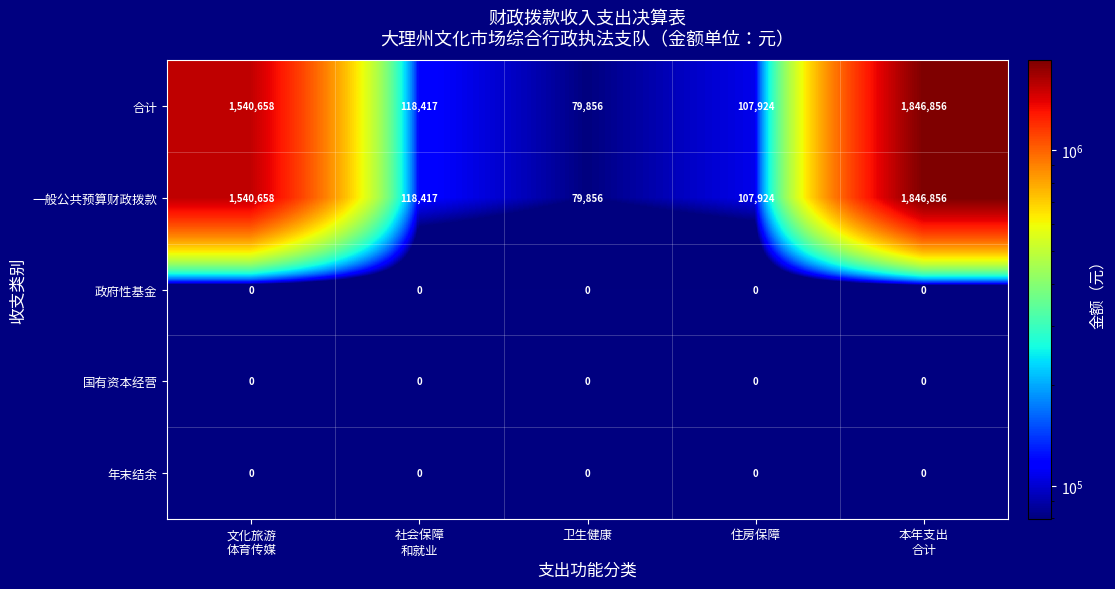

Reading left to right, list all the values displayed in this chart.

合计: 1540658	118417	79856	107924	1846856
一般公共预算财政拨款: 1540658	118417	79856	107924	1846856
政府性基金: 0	0	0	0	0
国有资本经营: 0	0	0	0	0
年末结余: 0	0	0	0	0